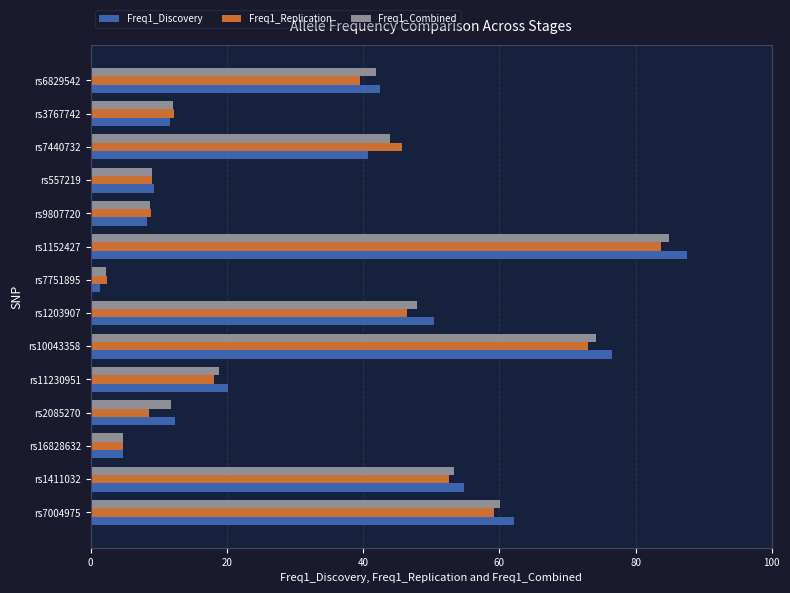

Is it true that Freq1_Combined equals 15.9 at rs557219?

False